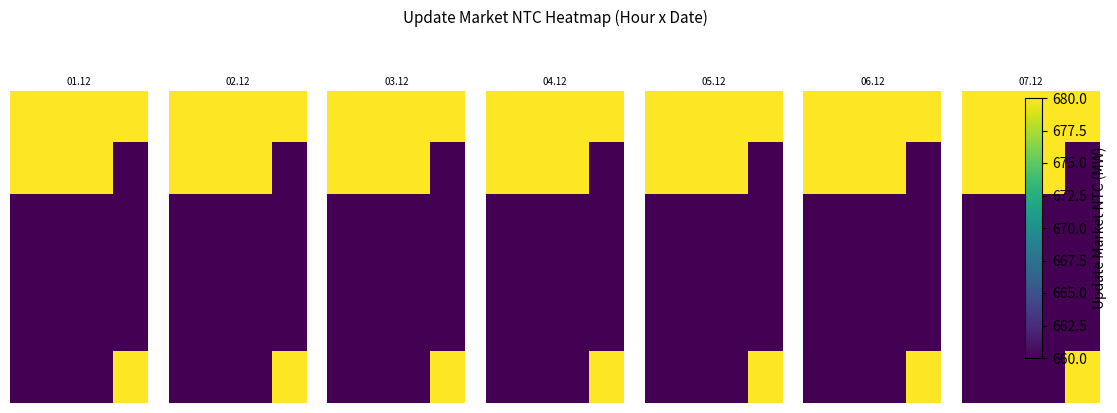

Count the number of categories in the chart.

4